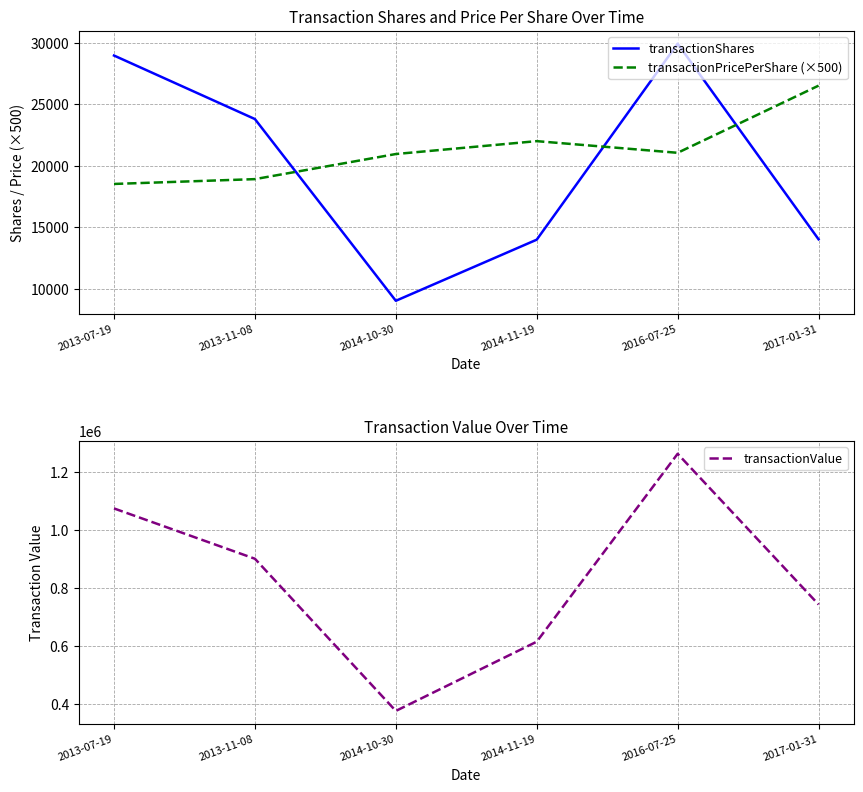

Which category has the lowest value in the transactionPricePerShare (×500) series?

2013-07-19